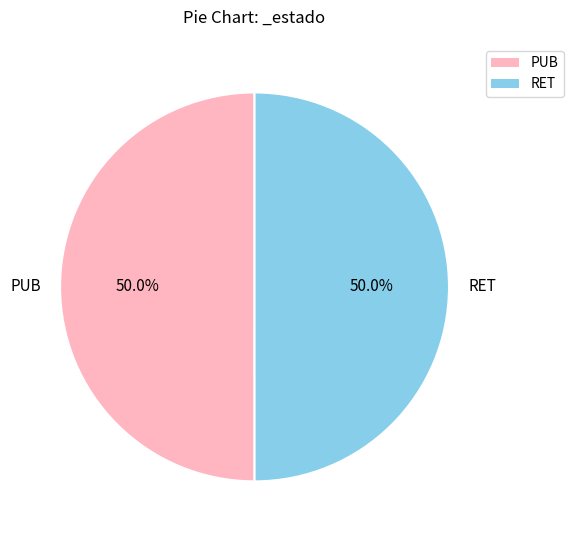

How many segments does this pie chart have?

2